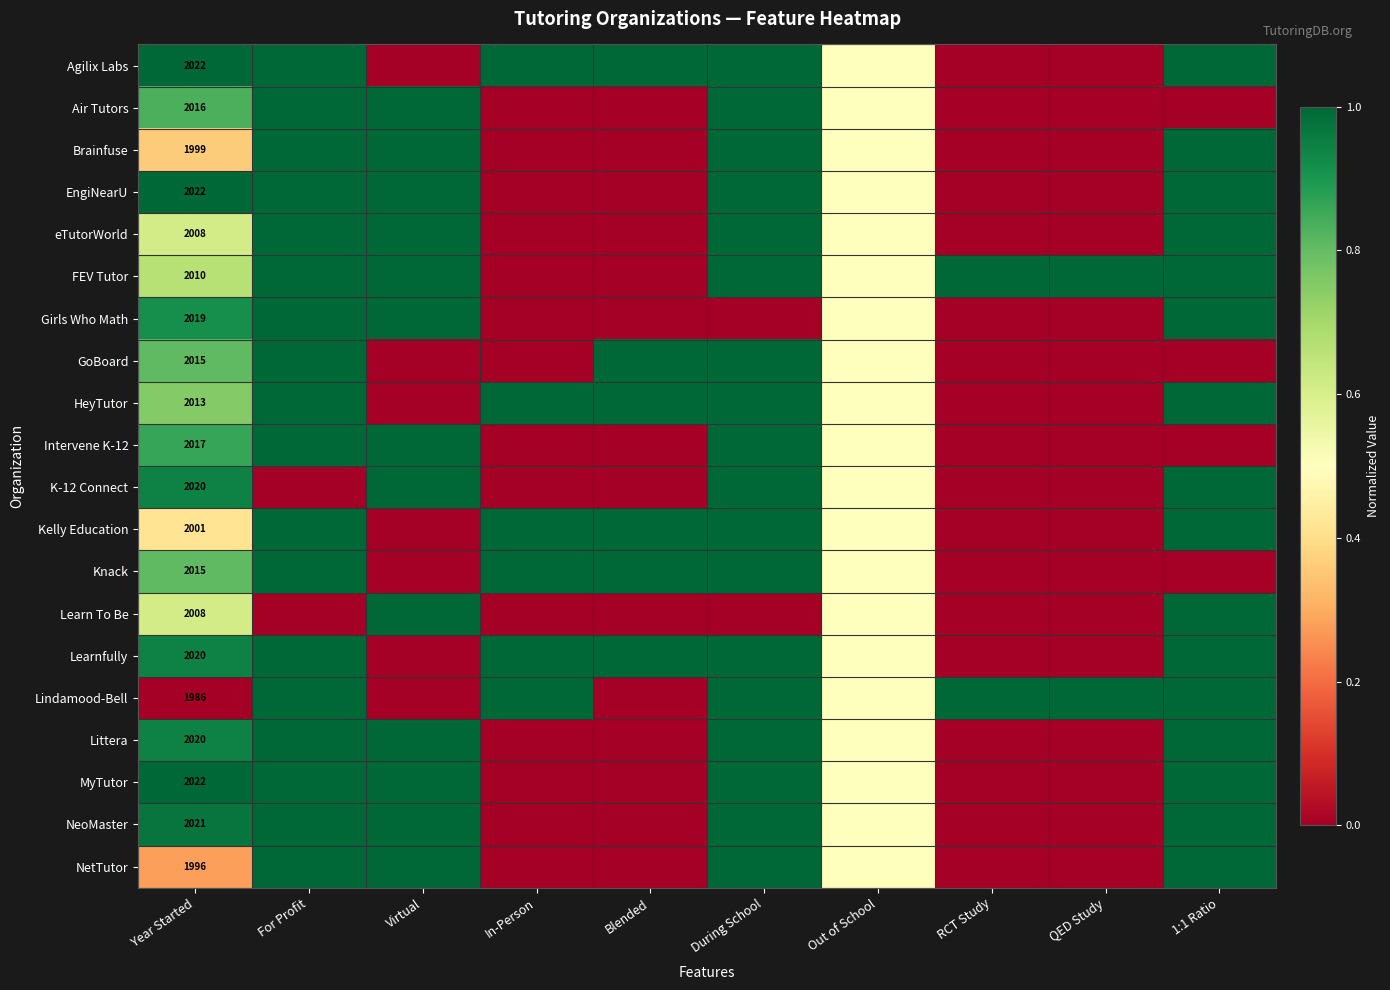

Is it true that FEV Tutor equals 923.9 at Year Started?

False